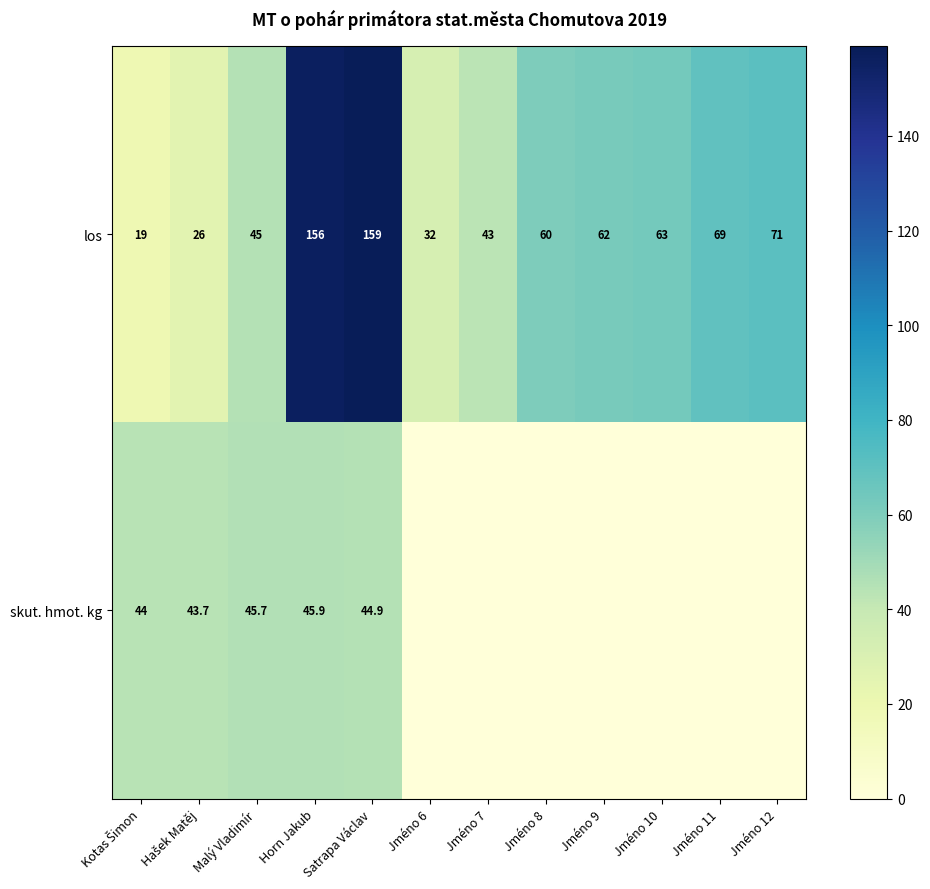

Which category has the highest value in the los series?

Satrapa Václav